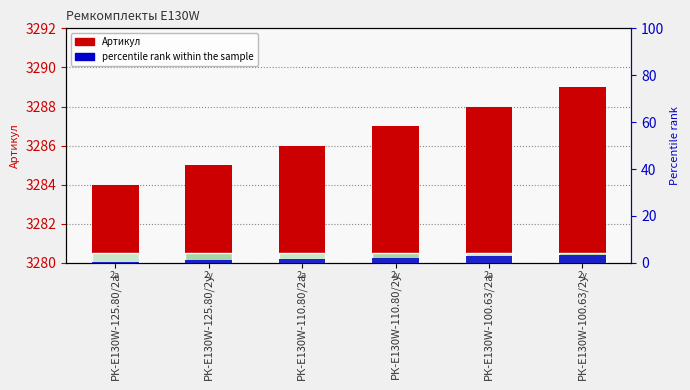

Are the bars horizontal?

No